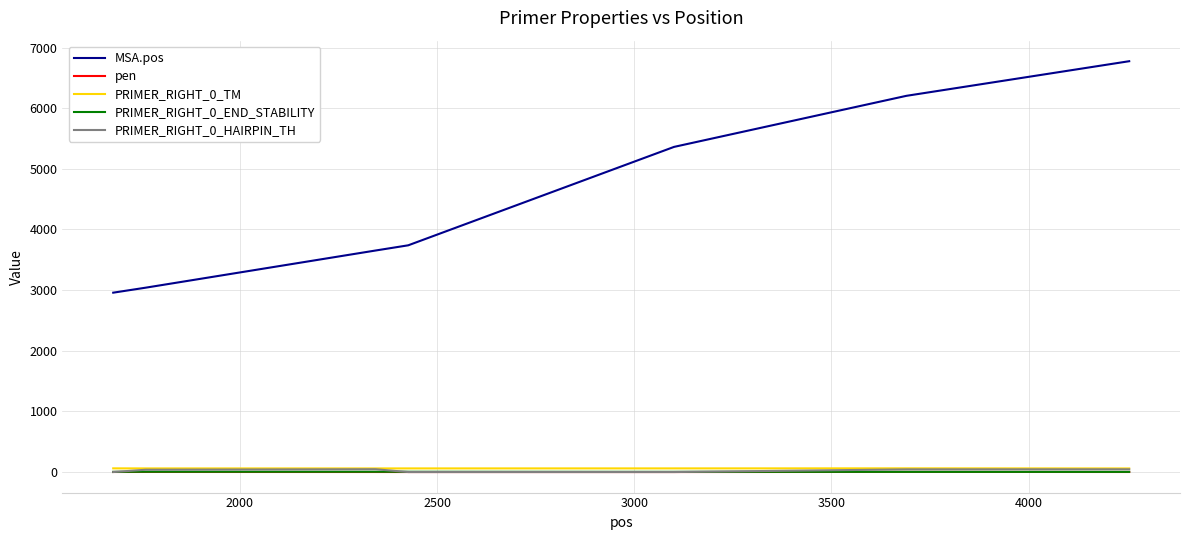

True or false: MSA.pos and pen intersect in this chart.

False